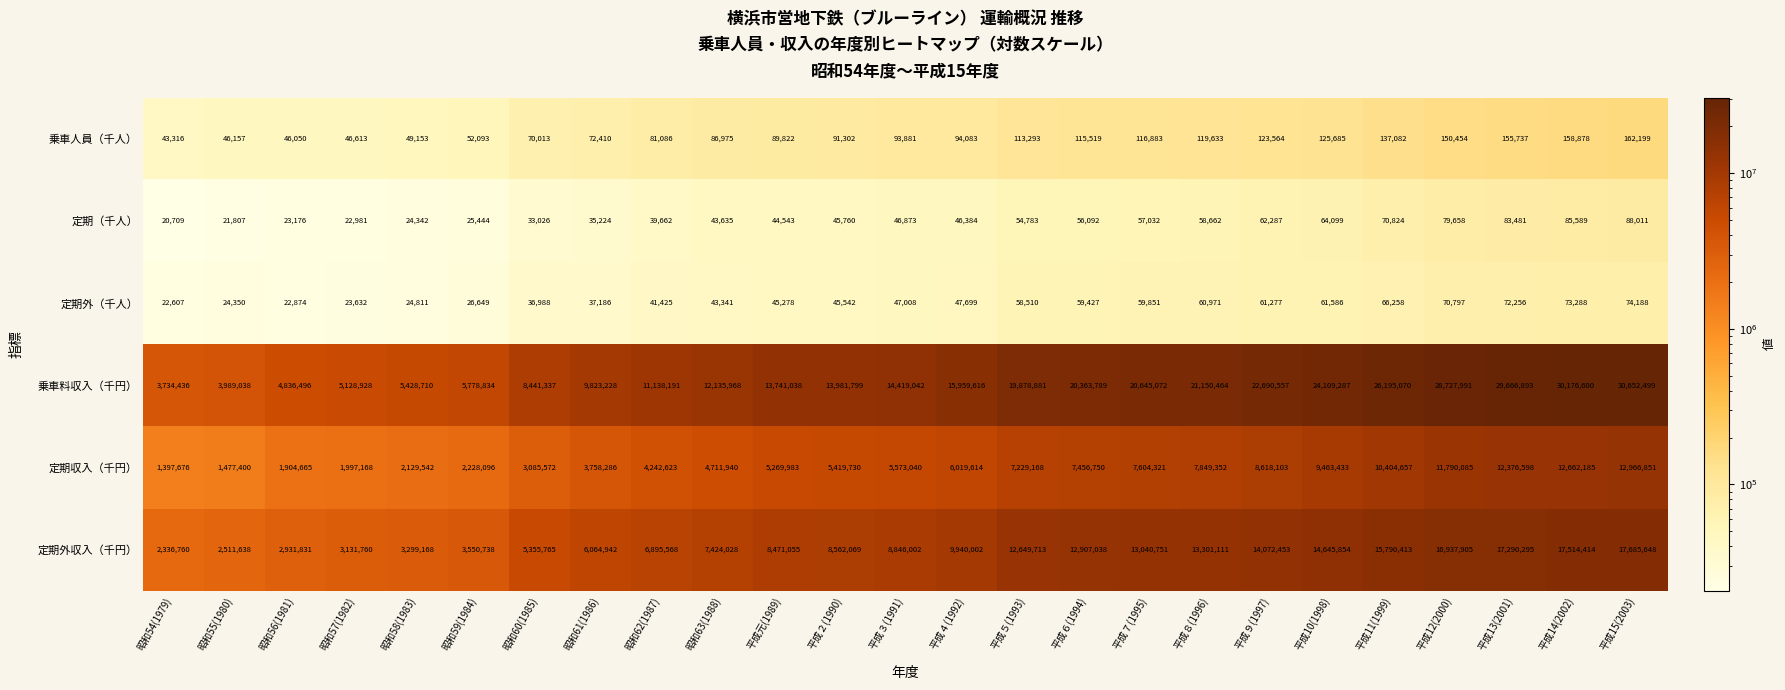

Which series has the widest spread of values?

乗車料収入（千円）